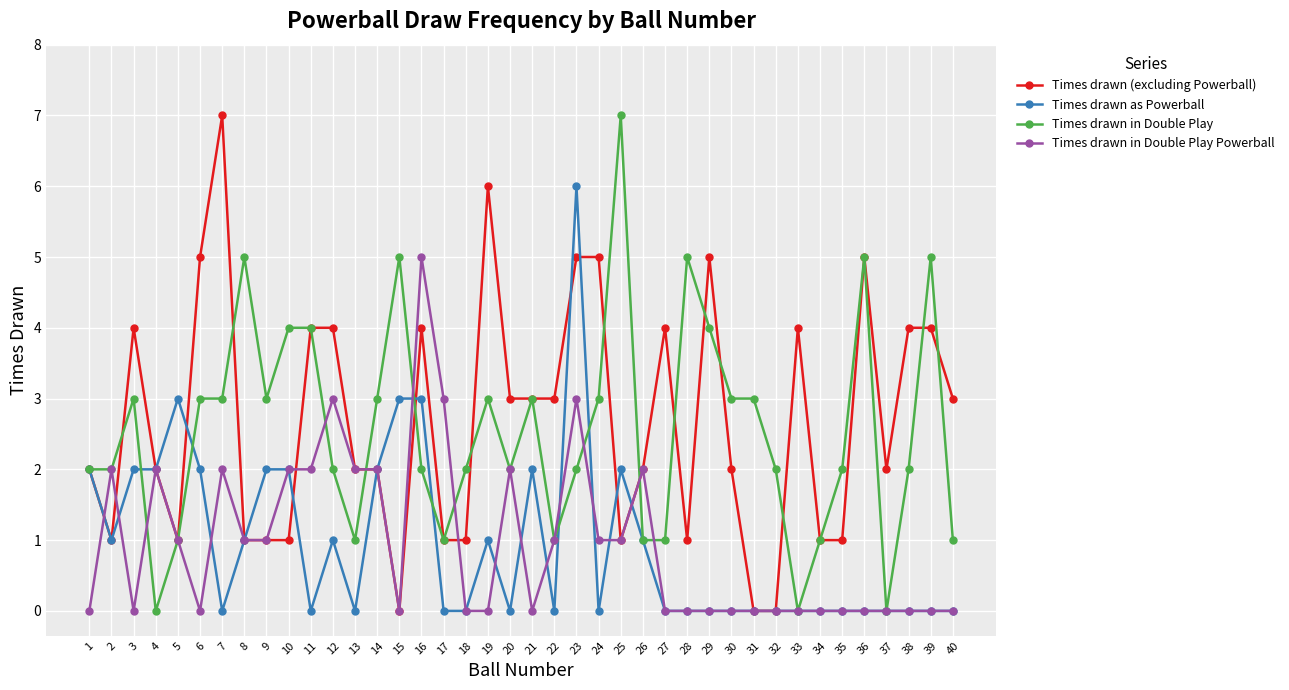

True or false: Times drawn in Double Play Powerball has more than 1 interior local peaks.

True